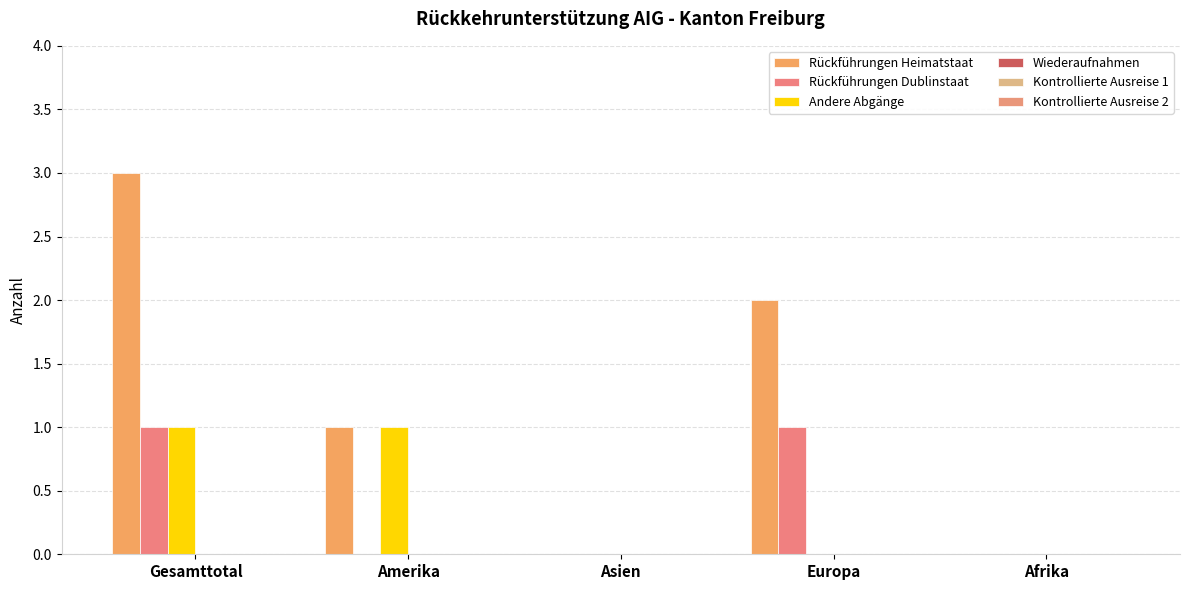

Are the bars grouped side by side (vs. stacked)?

Yes